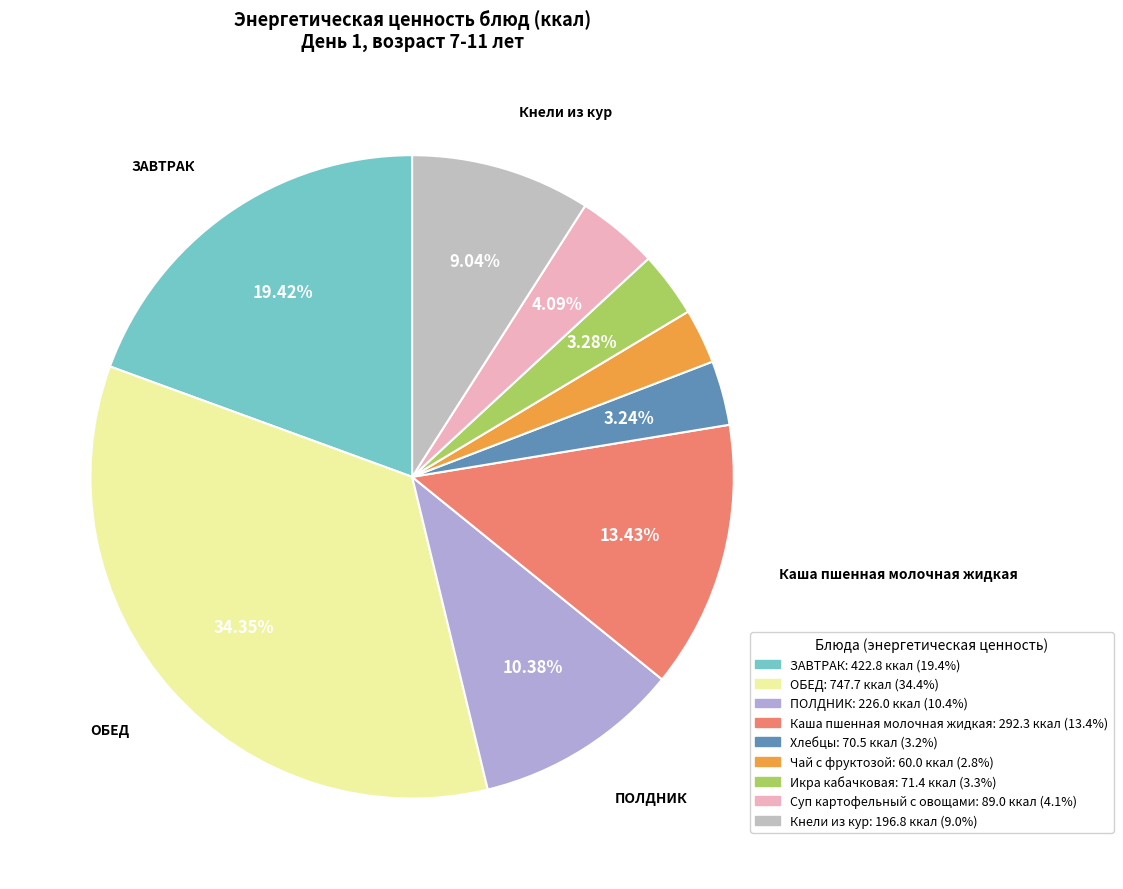

What percentage is the ПОЛДНИК slice, to the nearest percent?

10%